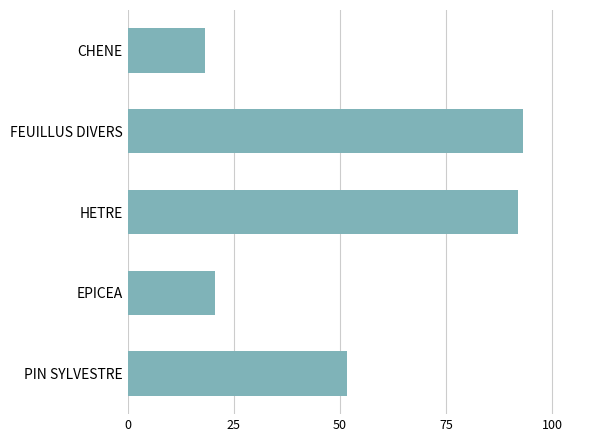

What is the label of the 1st bar from the bottom?

PIN SYLVESTRE